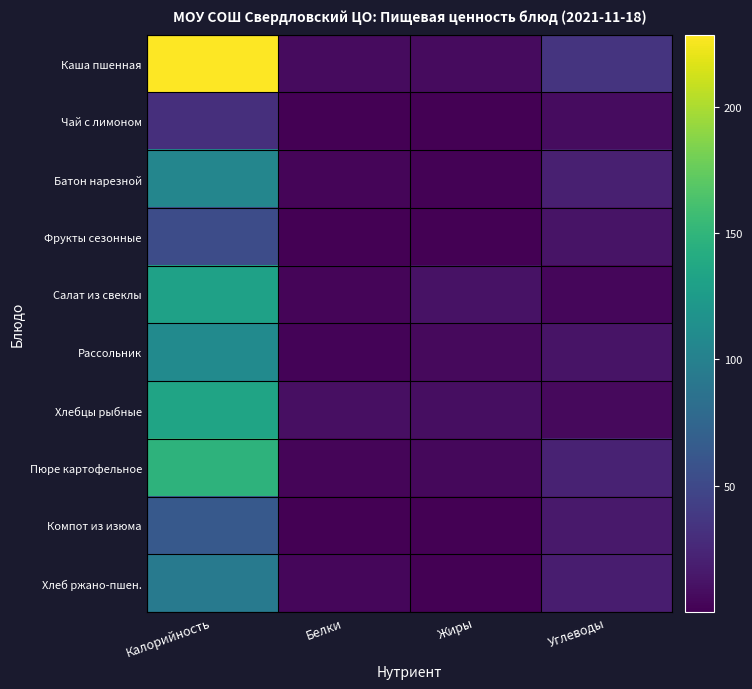

Which series has the largest range (max minus min)?

Каша пшенная